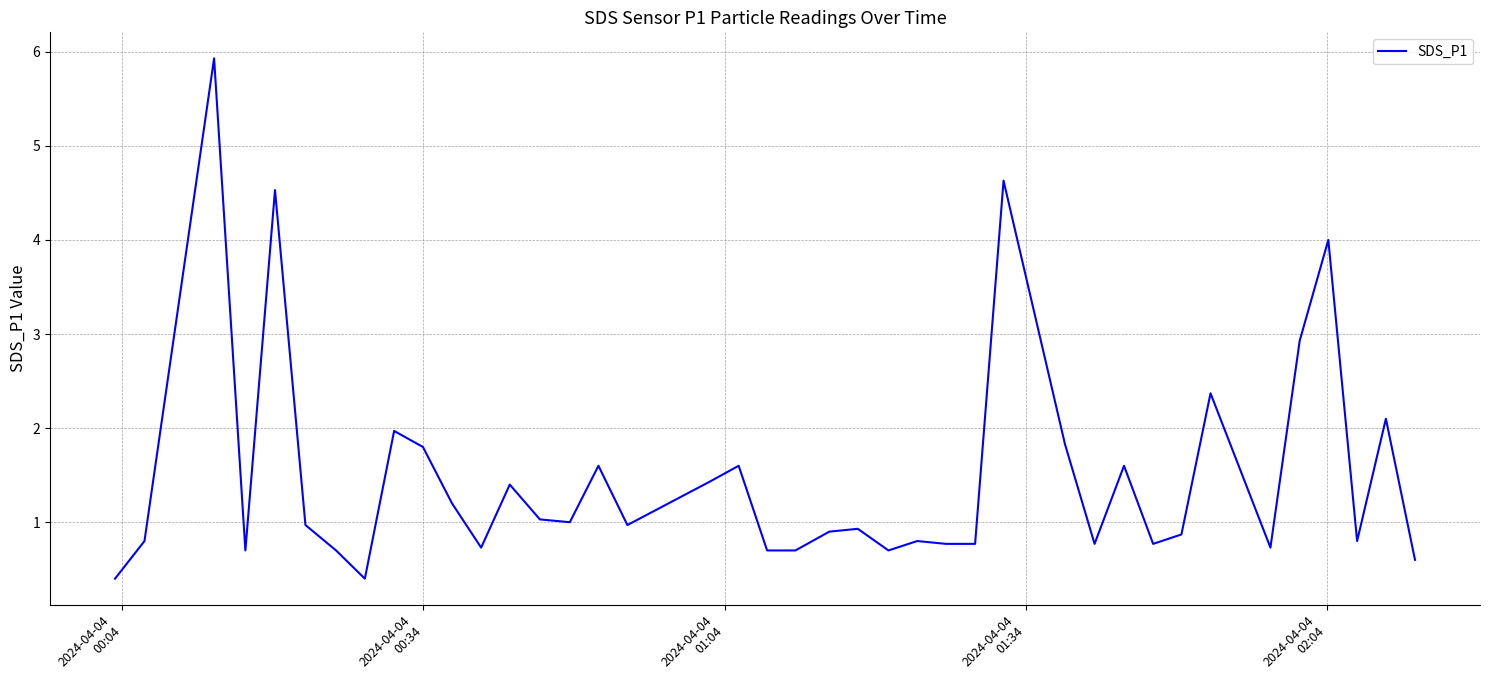

What is the difference between the maximum and minimum values?

5.5